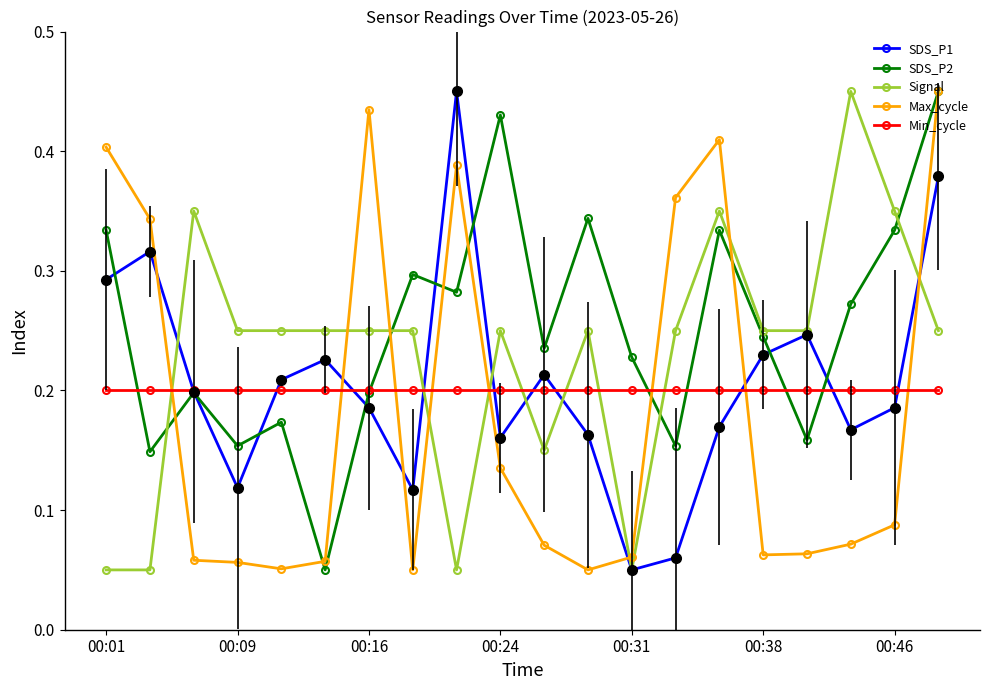

True or false: Max_cycle has more than 2 points higher than both neighbors.

True